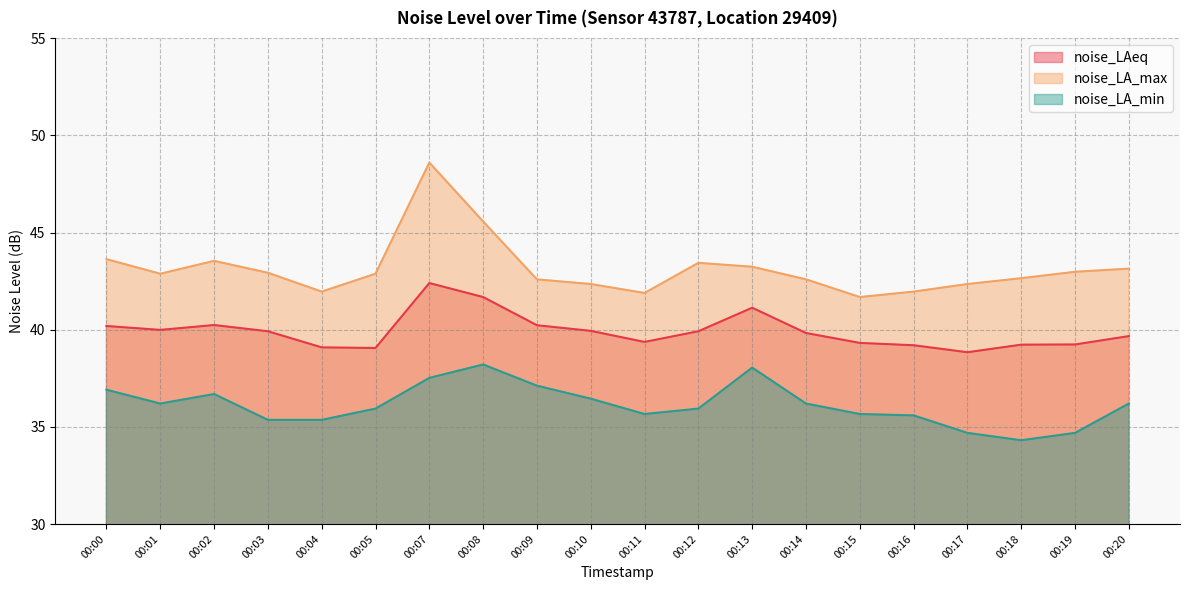

What is the difference between the maximum and minimum values in the noise_LAeq series?

3.6